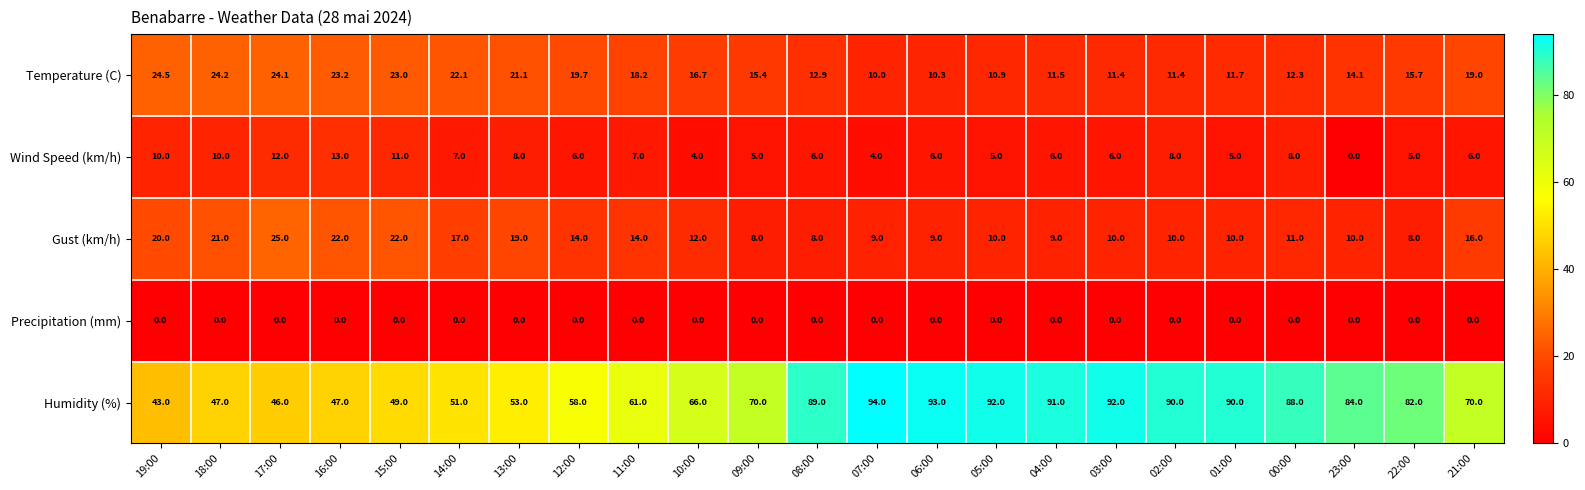

What is the spread (max minus min) of values at 19:00?

43.0